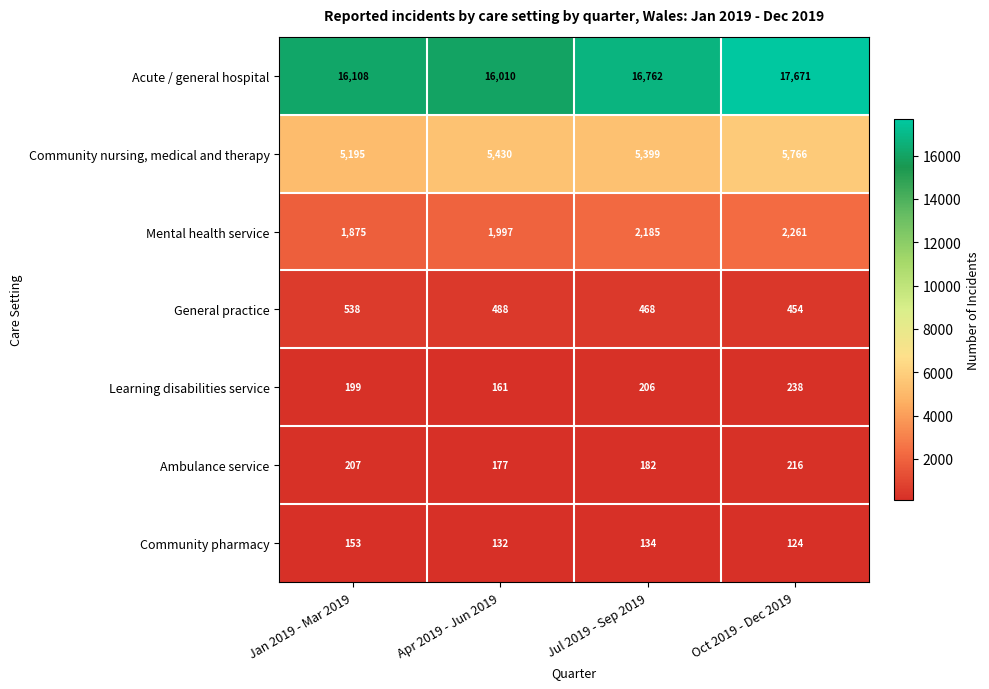

What is the difference between the Community pharmacy values at Oct 2019 - Dec 2019 and Apr 2019 - Jun 2019?

8